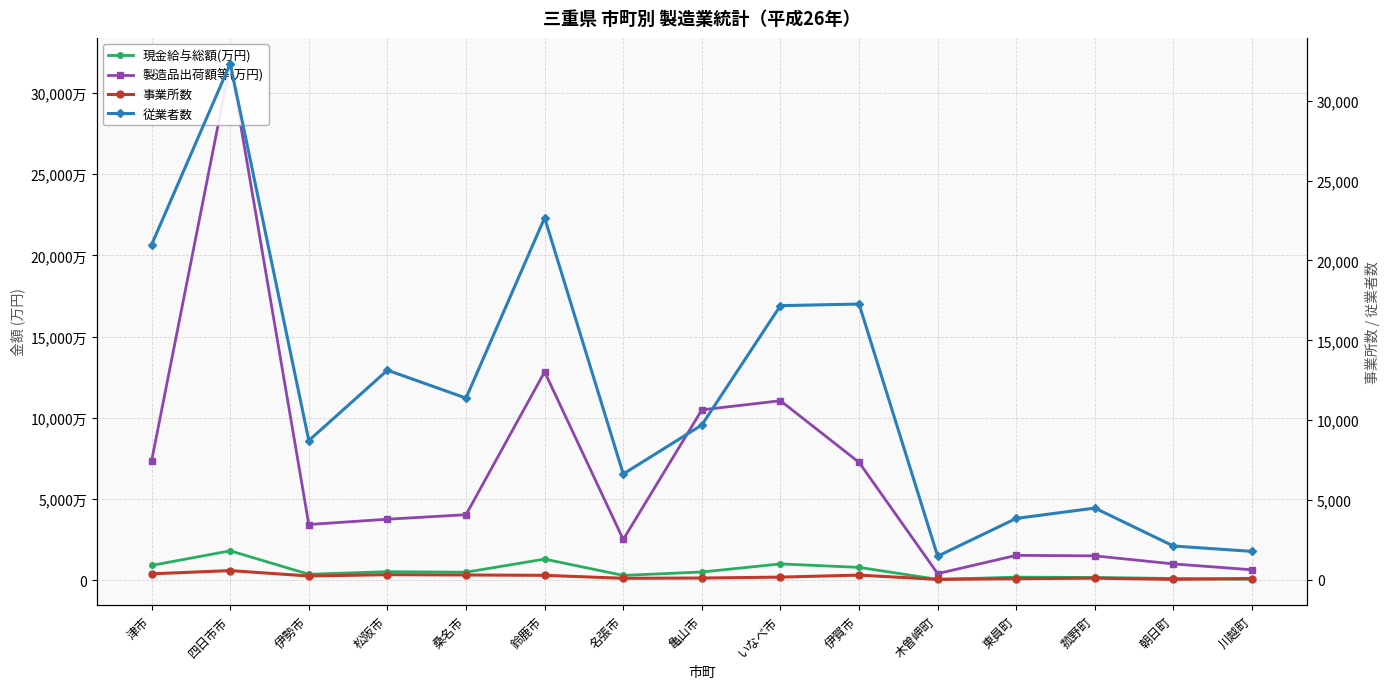

What is the difference between the 従業者数 values at 名張市 and 菰野町?

2133